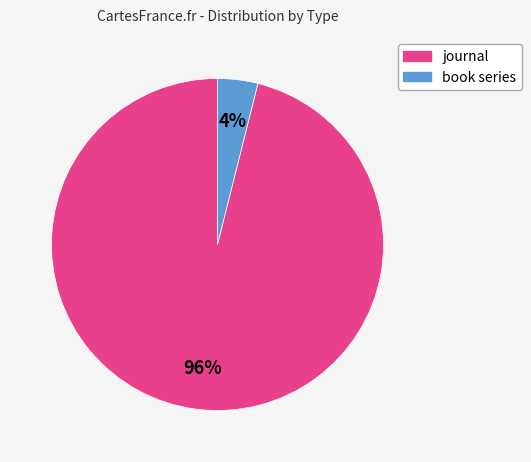

Is book series the majority of the pie?

No